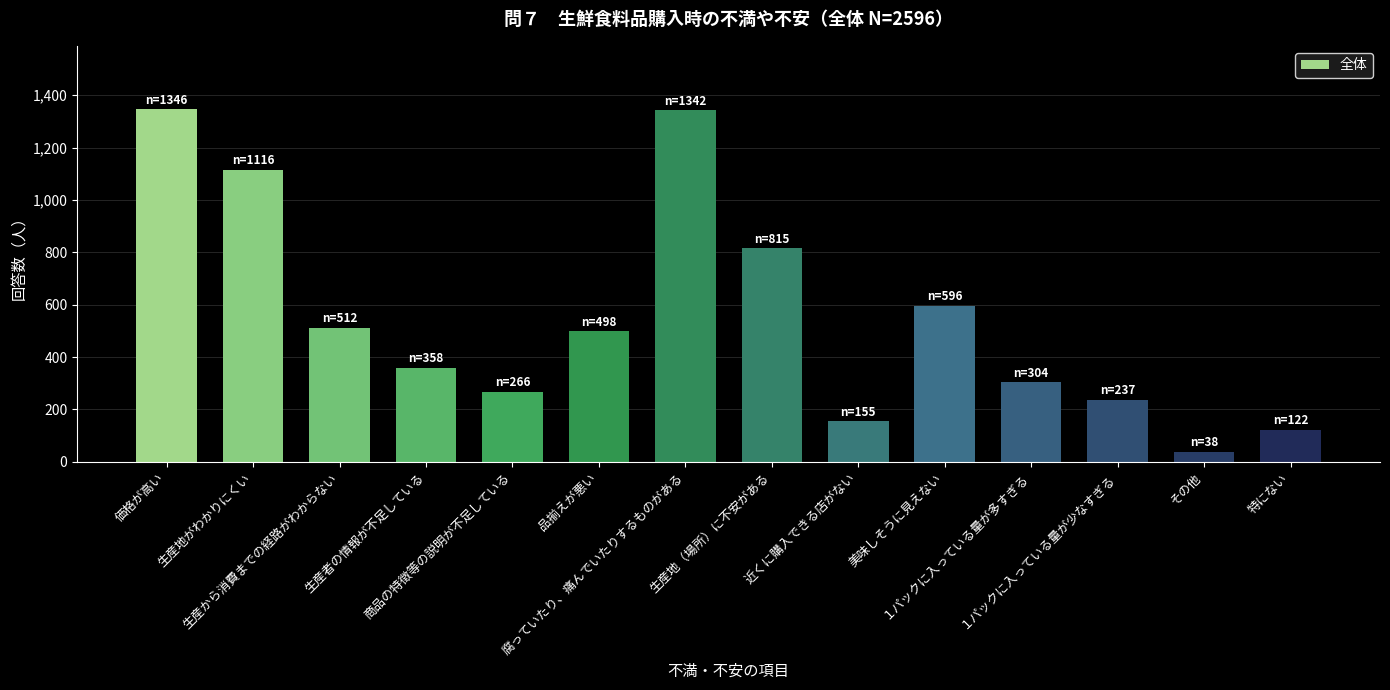

What is the average value?

550